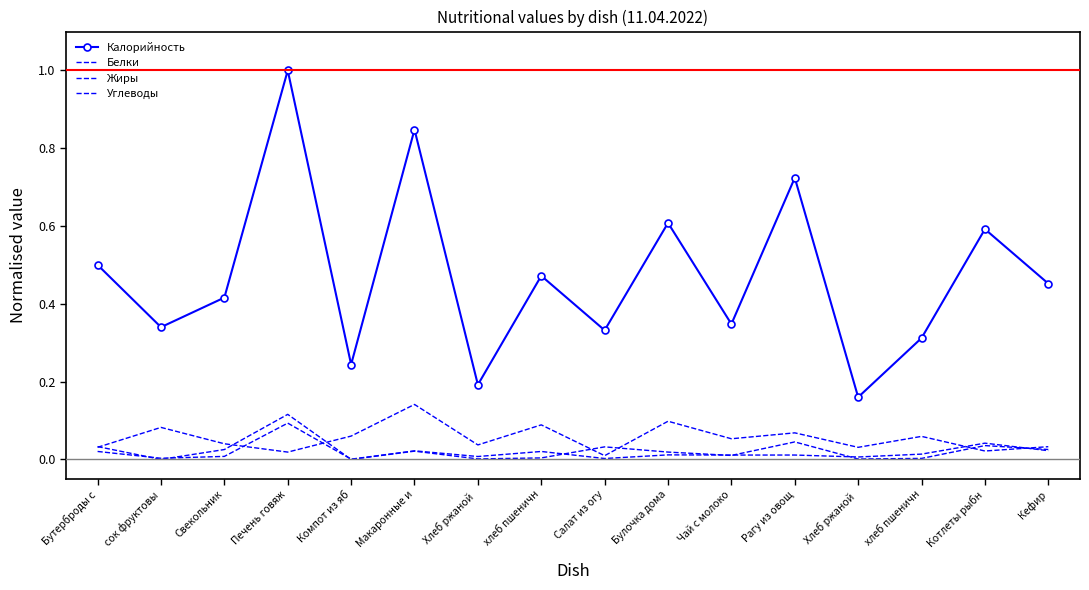

What is the difference between the highest and lowest values at хлеб пшеничн?

0.5